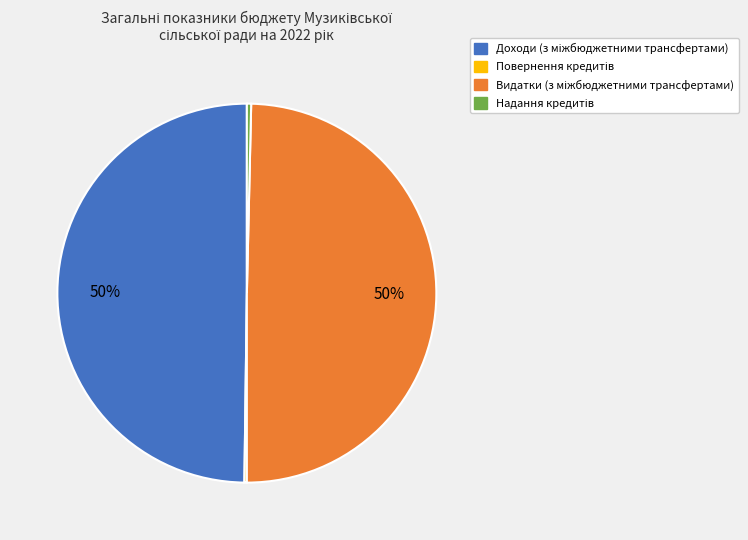

To the nearest percent, what is the average slice percentage?

25%